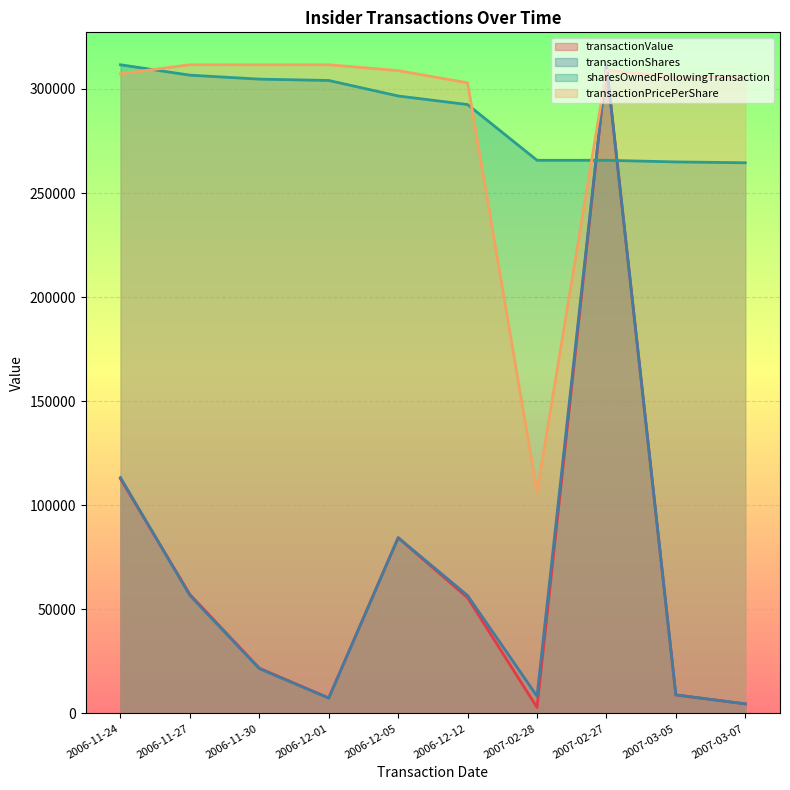

What is the label of the 1st point from the left?

2006-11-24